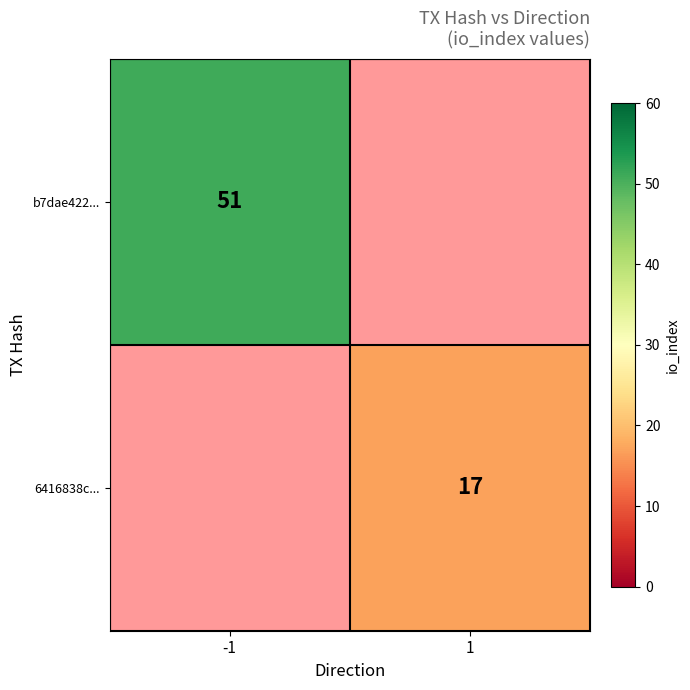

The b7dae422... series shows 24 at -1. True or false?

False